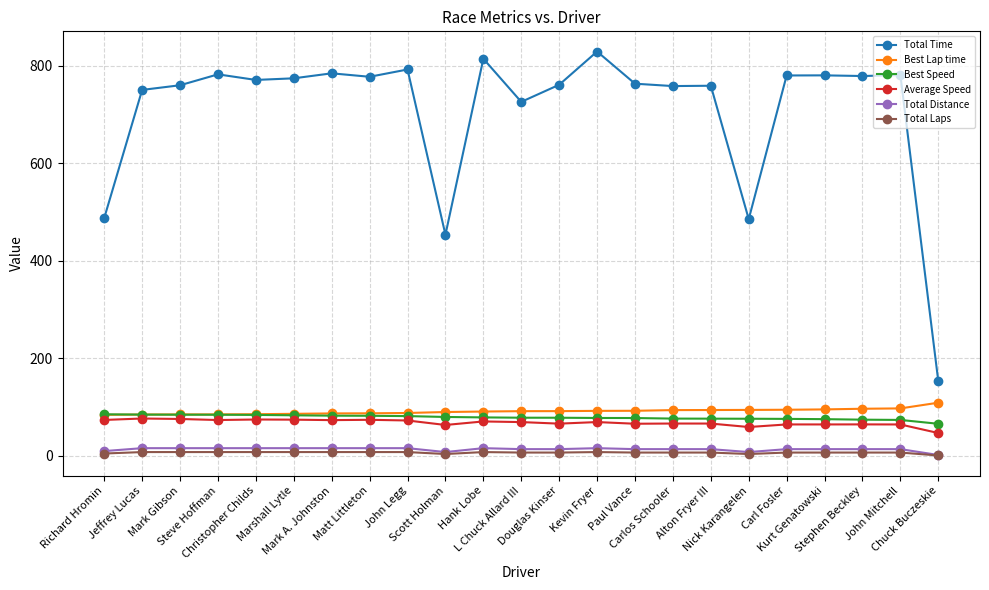

True or false: Best Lap time and Total Distance intersect in this chart.

False